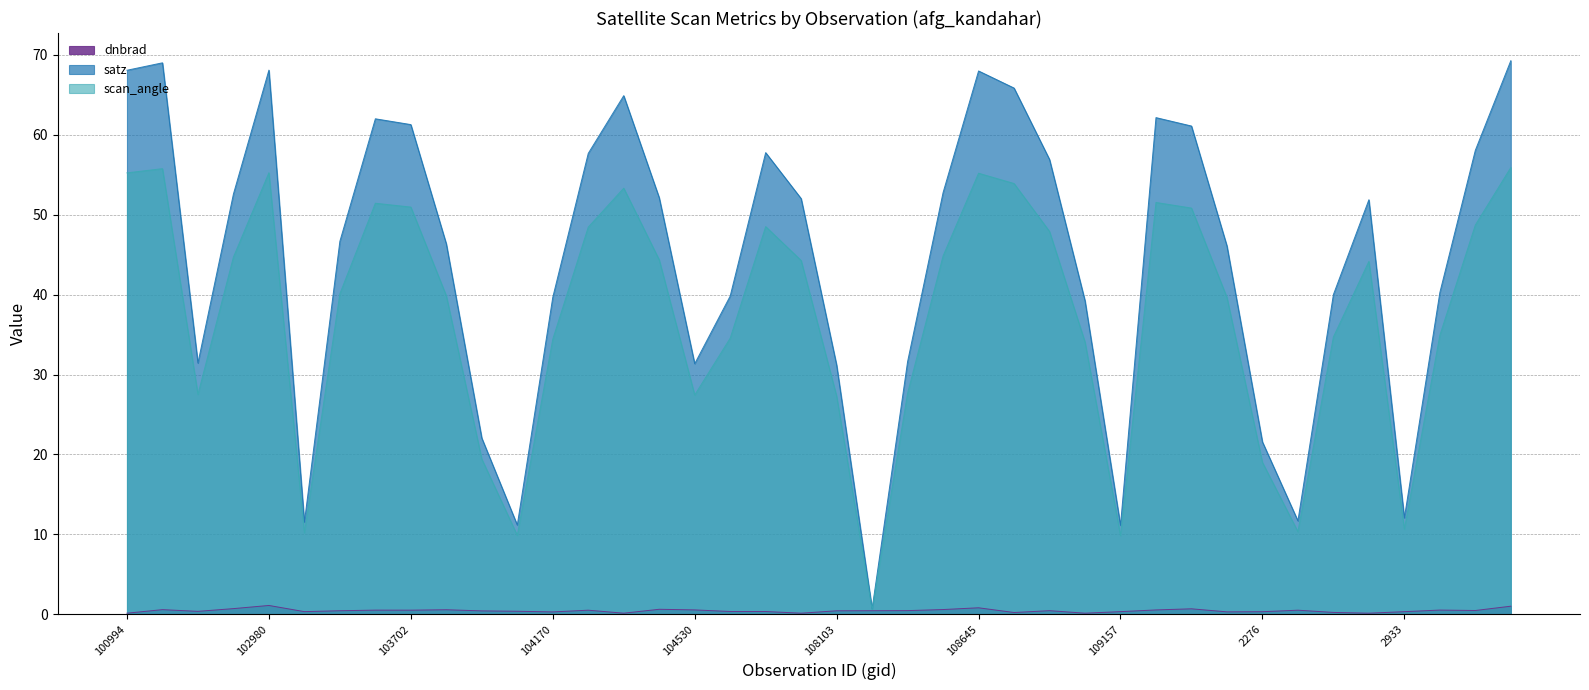

What is the spread (max minus min) of values at 104530?

30.8